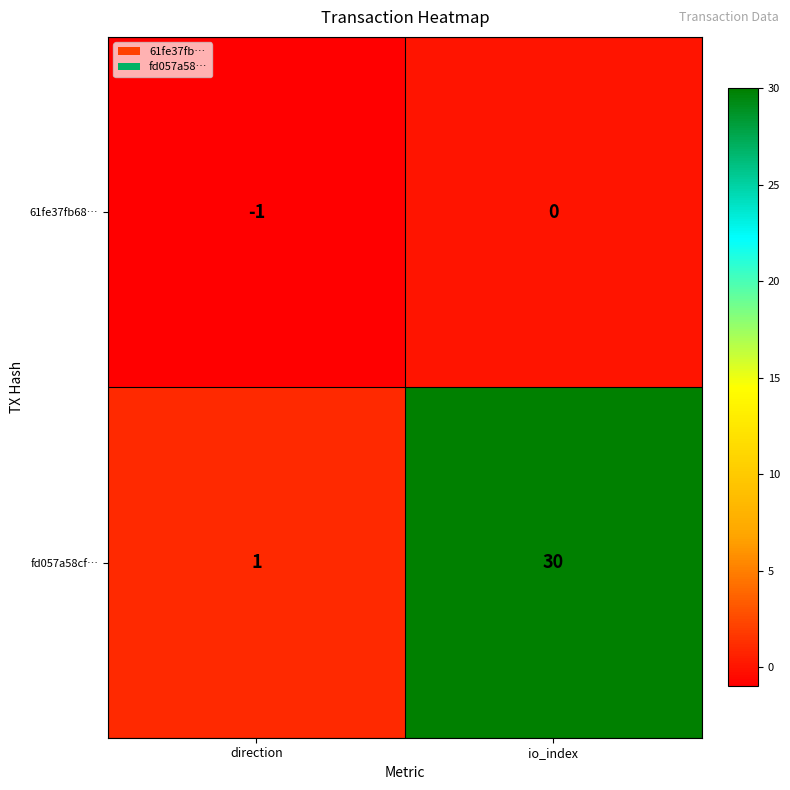

What is the maximum value shown in the chart?

30